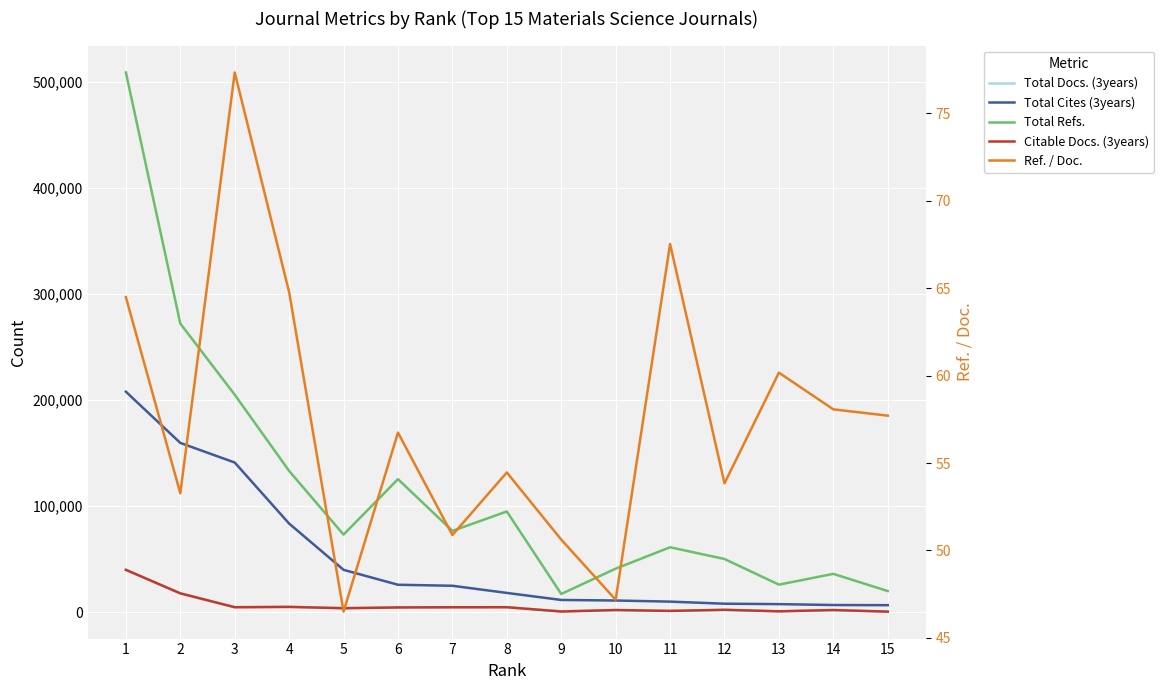

True or false: Citable Docs. (3years) and Total Cites (3years) cross at least once.

False